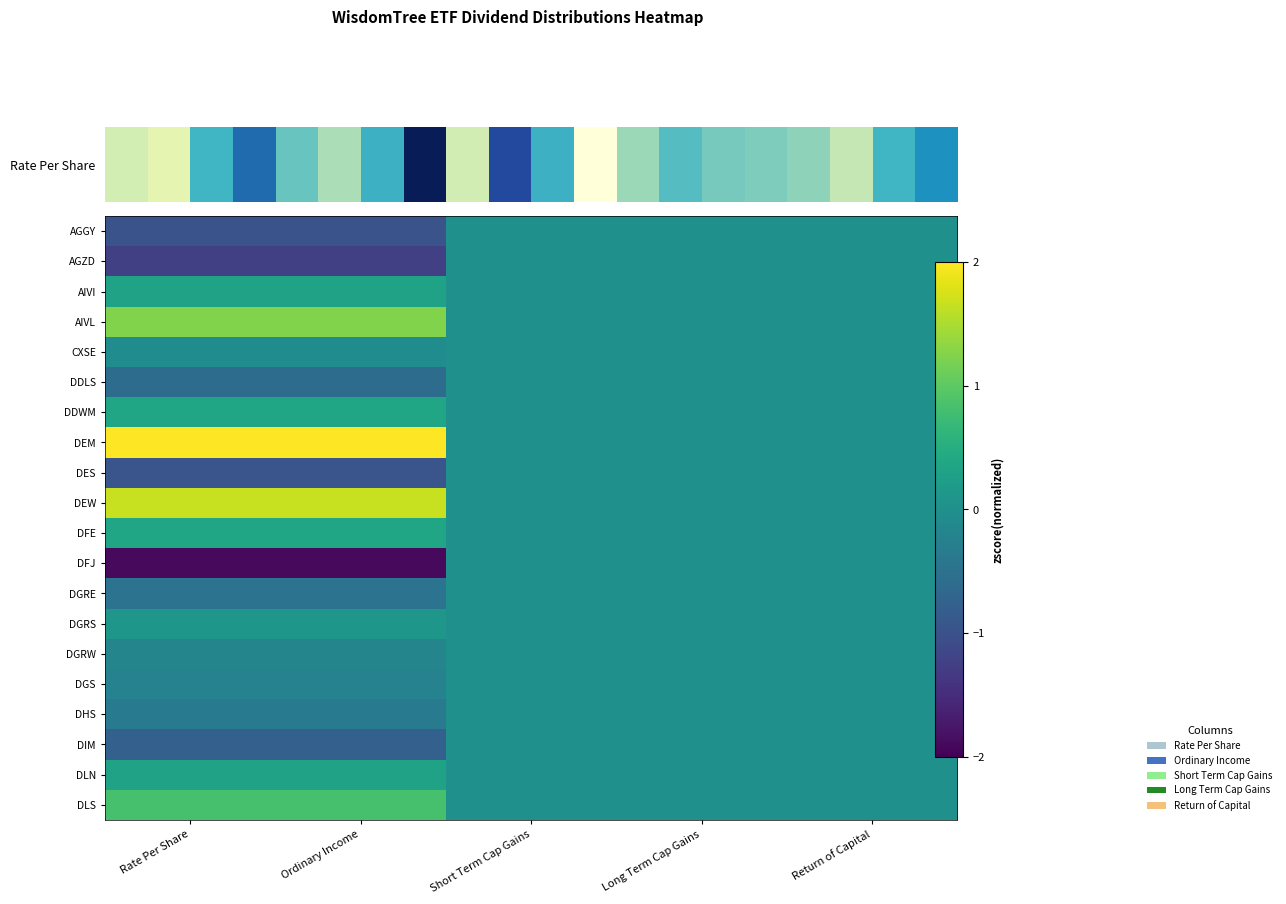

Reading left to right, transcribe all the data shown in this chart.

AGGY: Rate Per Share=-1.0	Ordinary Income=-1.0	Short Term Cap Gains=0.0	Long Term Cap Gains=0.0	Return of Capital=0.0
AGZD: Rate Per Share=-1.2	Ordinary Income=-1.2	Short Term Cap Gains=0.0	Long Term Cap Gains=0.0	Return of Capital=0.0
AIVI: Rate Per Share=0.3	Ordinary Income=0.3	Short Term Cap Gains=0.0	Long Term Cap Gains=0.0	Return of Capital=0.0
AIVL: Rate Per Share=1.2	Ordinary Income=1.2	Short Term Cap Gains=0.0	Long Term Cap Gains=0.0	Return of Capital=0.0
CXSE: Rate Per Share=-0.1	Ordinary Income=-0.1	Short Term Cap Gains=0.0	Long Term Cap Gains=0.0	Return of Capital=0.0
DDLS: Rate Per Share=-0.6	Ordinary Income=-0.6	Short Term Cap Gains=0.0	Long Term Cap Gains=0.0	Return of Capital=0.0
DDWM: Rate Per Share=0.4	Ordinary Income=0.4	Short Term Cap Gains=0.0	Long Term Cap Gains=0.0	Return of Capital=0.0
DEM: Rate Per Share=2.5	Ordinary Income=2.5	Short Term Cap Gains=0.0	Long Term Cap Gains=0.0	Return of Capital=0.0
DES: Rate Per Share=-0.9	Ordinary Income=-0.9	Short Term Cap Gains=0.0	Long Term Cap Gains=0.0	Return of Capital=0.0
DEW: Rate Per Share=1.7	Ordinary Income=1.7	Short Term Cap Gains=0.0	Long Term Cap Gains=0.0	Return of Capital=0.0
DFE: Rate Per Share=0.4	Ordinary Income=0.4	Short Term Cap Gains=0.0	Long Term Cap Gains=0.0	Return of Capital=0.0
DFJ: Rate Per Share=-1.9	Ordinary Income=-1.9	Short Term Cap Gains=0.0	Long Term Cap Gains=0.0	Return of Capital=0.0
DGRE: Rate Per Share=-0.5	Ordinary Income=-0.5	Short Term Cap Gains=0.0	Long Term Cap Gains=0.0	Return of Capital=0.0
DGRS: Rate Per Share=0.1	Ordinary Income=0.1	Short Term Cap Gains=0.0	Long Term Cap Gains=0.0	Return of Capital=0.0
DGRW: Rate Per Share=-0.2	Ordinary Income=-0.2	Short Term Cap Gains=0.0	Long Term Cap Gains=0.0	Return of Capital=0.0
DGS: Rate Per Share=-0.2	Ordinary Income=-0.2	Short Term Cap Gains=0.0	Long Term Cap Gains=0.0	Return of Capital=0.0
DHS: Rate Per Share=-0.4	Ordinary Income=-0.4	Short Term Cap Gains=0.0	Long Term Cap Gains=0.0	Return of Capital=0.0
DIM: Rate Per Share=-0.8	Ordinary Income=-0.8	Short Term Cap Gains=0.0	Long Term Cap Gains=0.0	Return of Capital=0.0
DLN: Rate Per Share=0.3	Ordinary Income=0.3	Short Term Cap Gains=0.0	Long Term Cap Gains=0.0	Return of Capital=0.0
DLS: Rate Per Share=0.8	Ordinary Income=0.8	Short Term Cap Gains=0.0	Long Term Cap Gains=0.0	Return of Capital=0.0